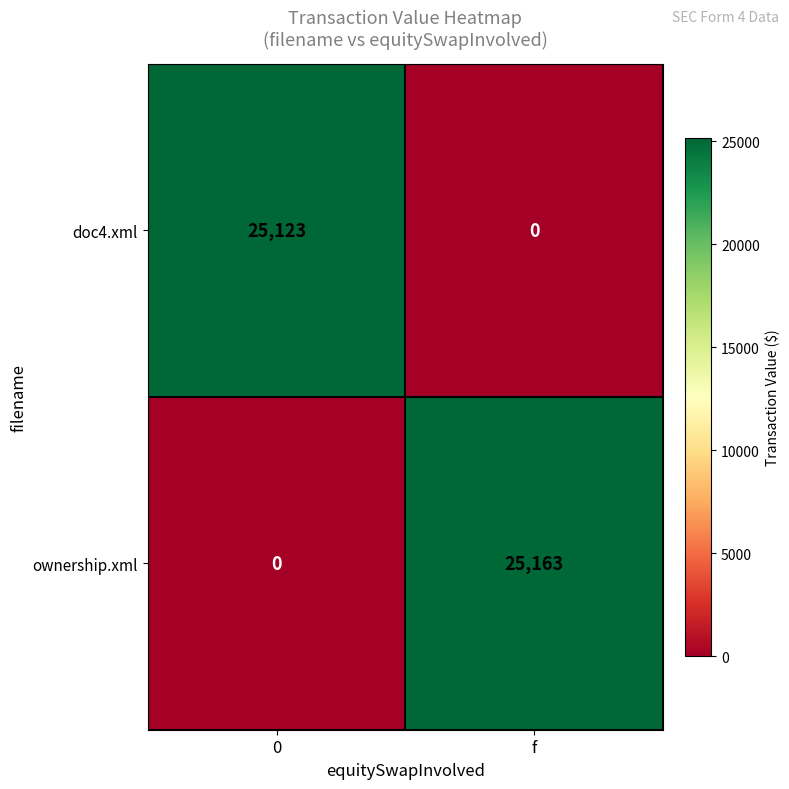

Reading right to left, transcribe all the data shown in this chart.

doc4.xml: f=0	0=25123
ownership.xml: f=25163	0=0